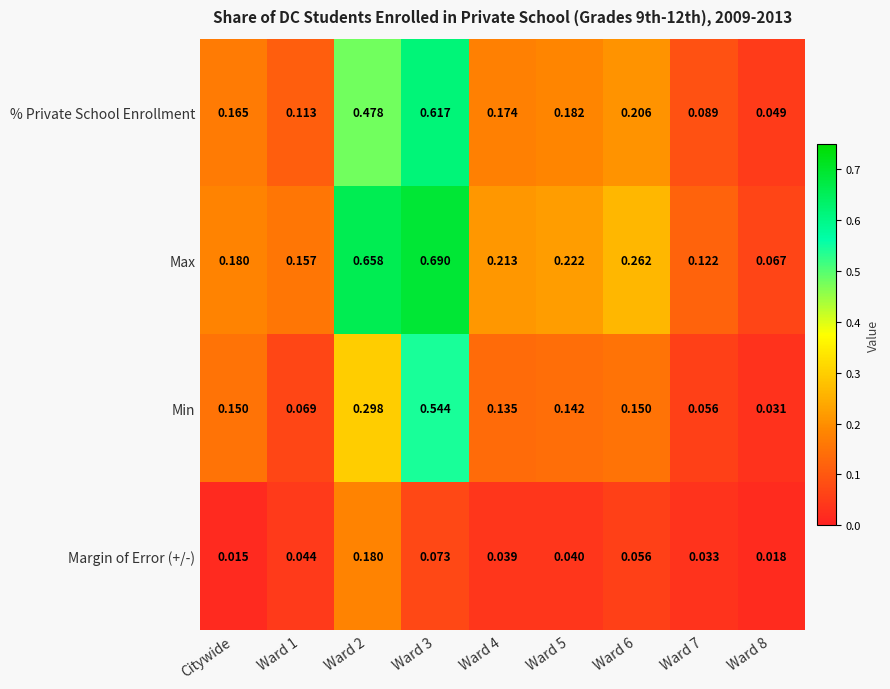

List the series in order of their peak value, lowest first.

Margin of Error (+/-), Min, % Private School Enrollment, Max